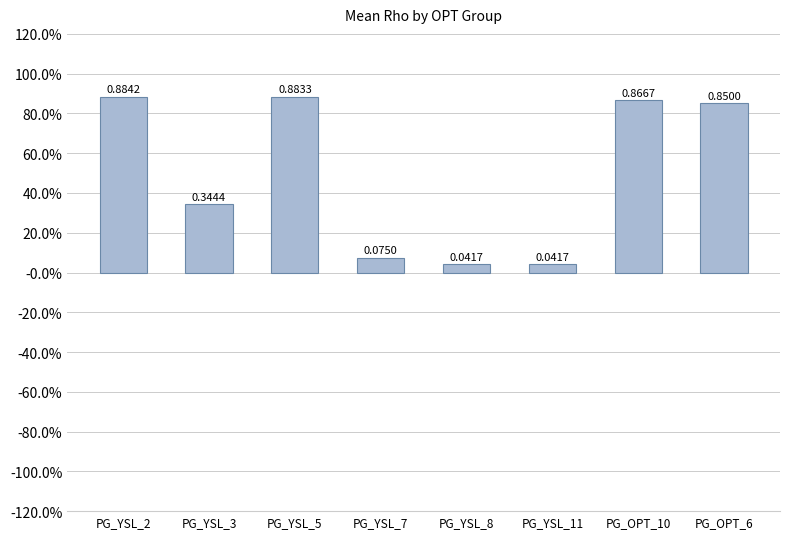

Reading right to left, what are all the values shown in this chart?

PG_OPT_6=0.8	PG_OPT_10=0.9	PG_YSL_11=0.0	PG_YSL_8=0.0	PG_YSL_7=0.1	PG_YSL_5=0.9	PG_YSL_3=0.3	PG_YSL_2=0.9